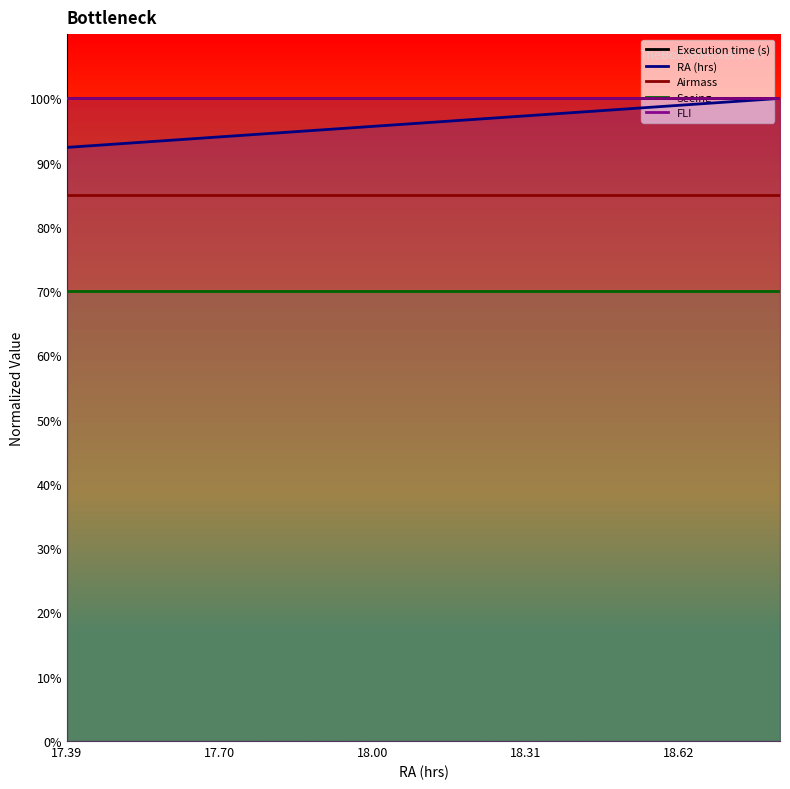

Which category has the lowest value in the RA (hrs) series?

17.39